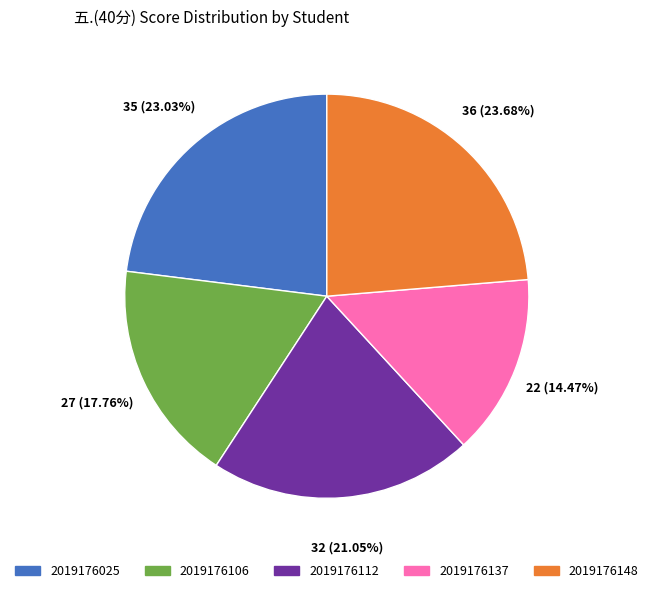

Is it true that 2019176148 is 24% of the pie?

True